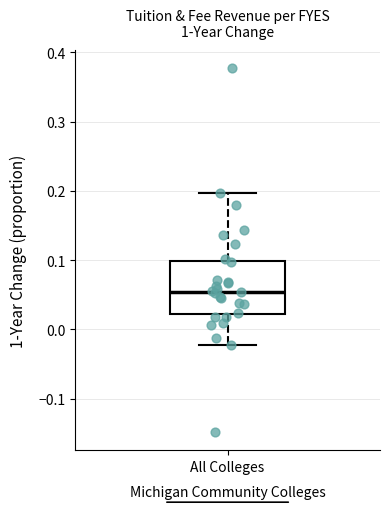

Transcribe this box plot: give where the median line is, the range the box spans, and where the two whiskers end, as read against the y-axis. The values are not printed on the chart, so give them approximately, as read against the axis.

median 0.05, box 0.02 to 0.10, whiskers -0.02 to 0.20